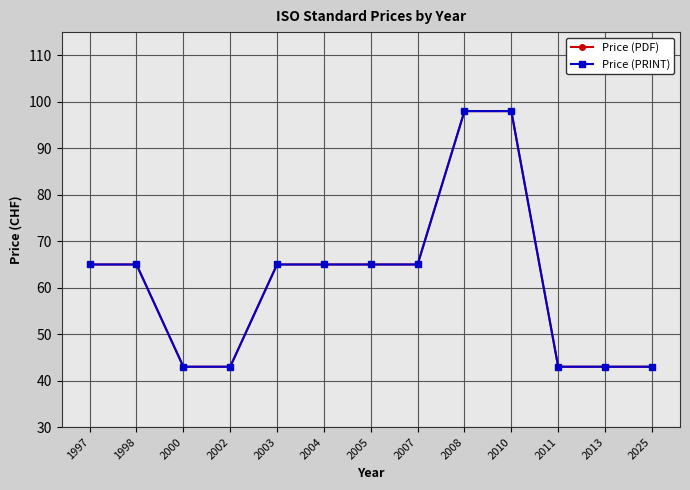

True or false: Price (PRINT) and Price (PDF) intersect in this chart.

False